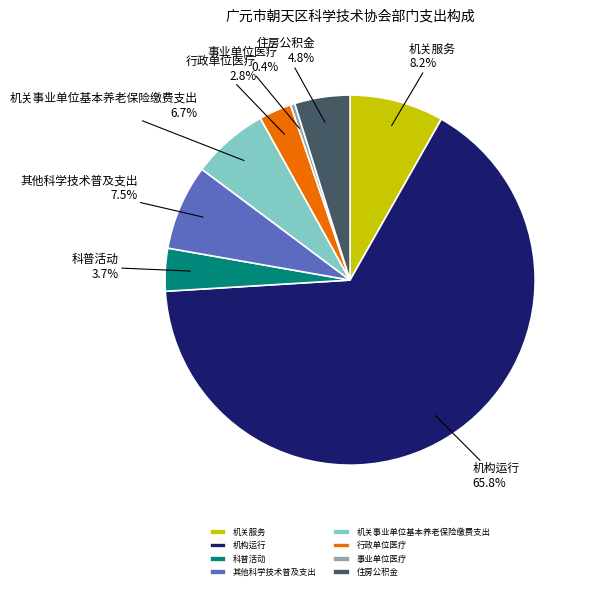

Which category accounts for the majority?

机构运行